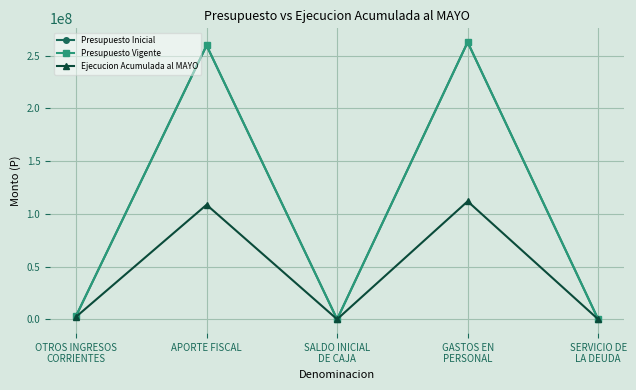

Does the chart have visible grid lines?

Yes